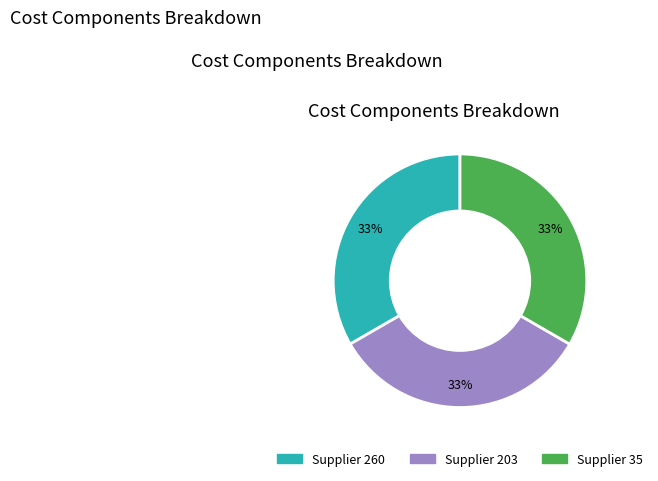

To the nearest percent, what is the average slice percentage?

33%